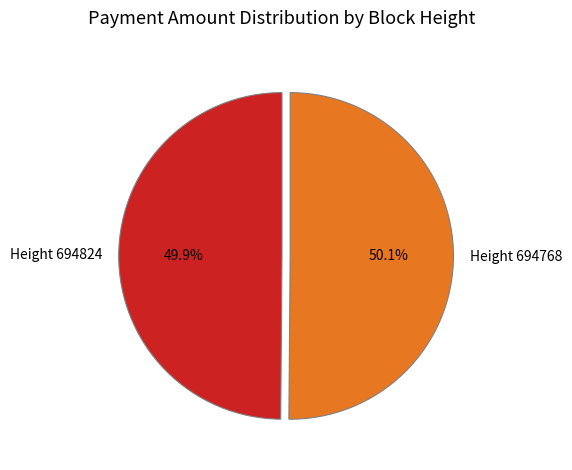

What is the ratio of the value at Height 694768 to the value at Height 694824?

1.0